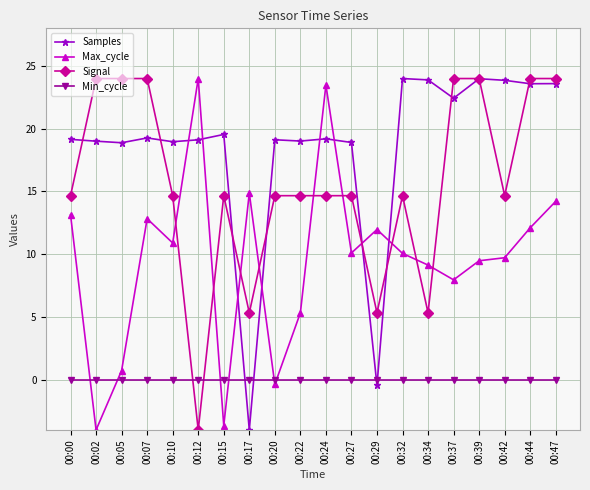

Is the value of Max_cycle at 00:17 greater than the value of Signal at 00:07?

No